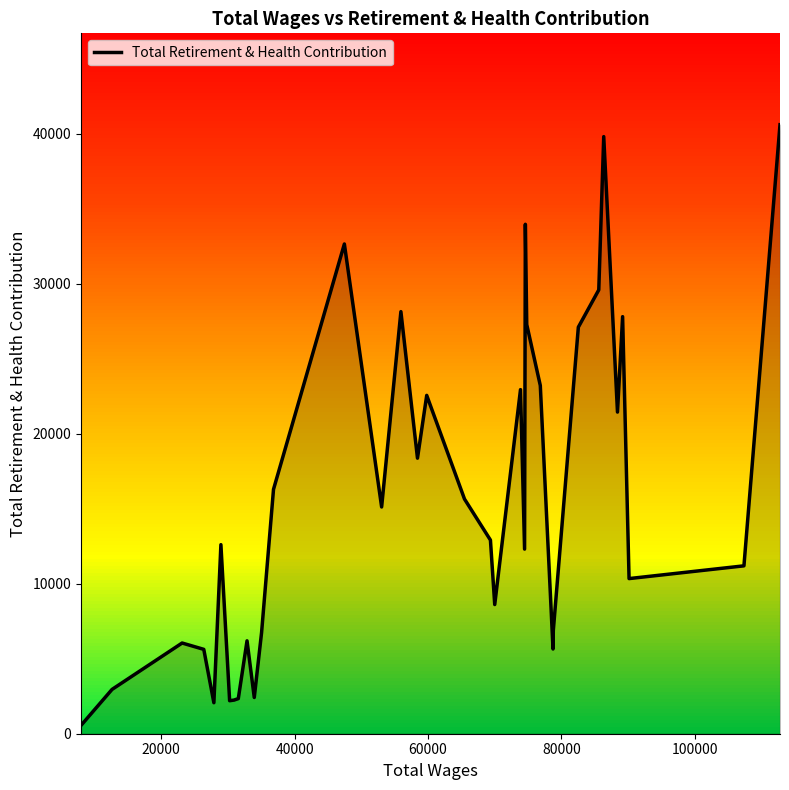

What is the highest value of the Total Retirement & Health Contribution series?

40597